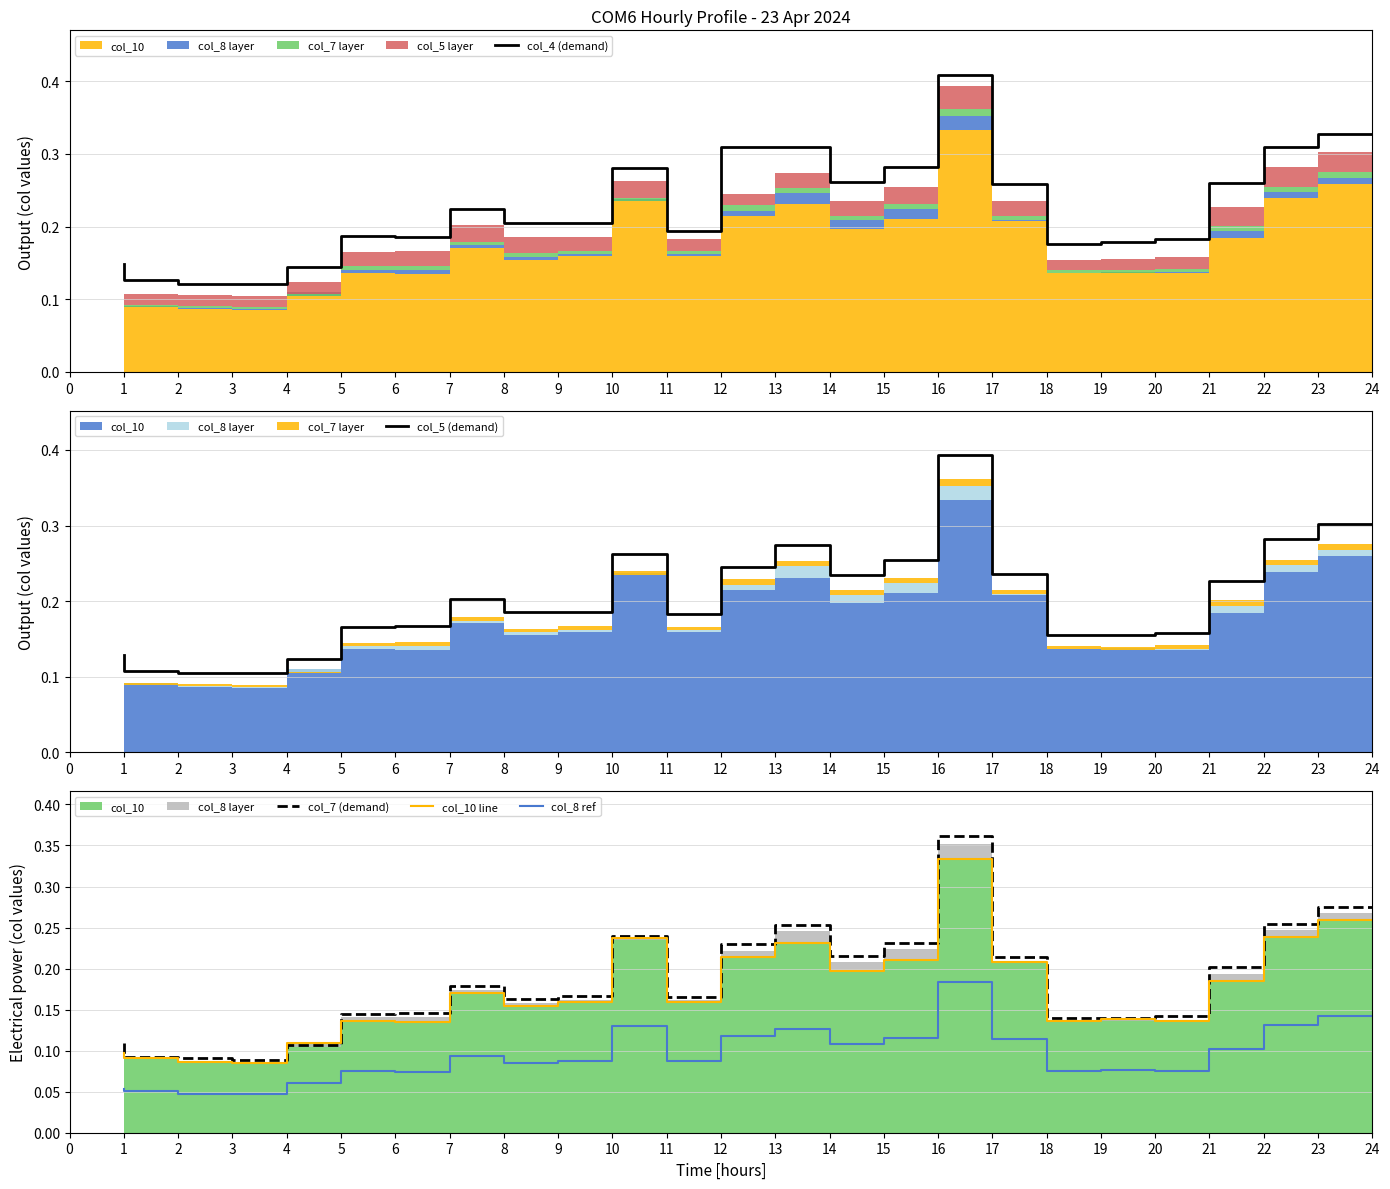

The col_5 (demand) series shows 0.3 at 8. True or false?

False